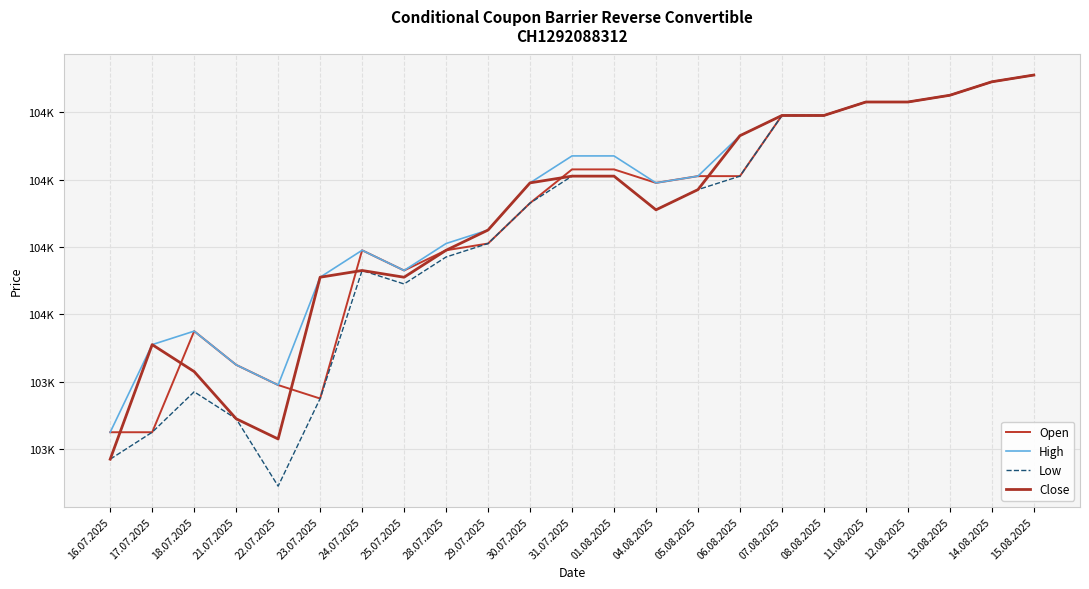

True or false: Close and High intersect in this chart.

False